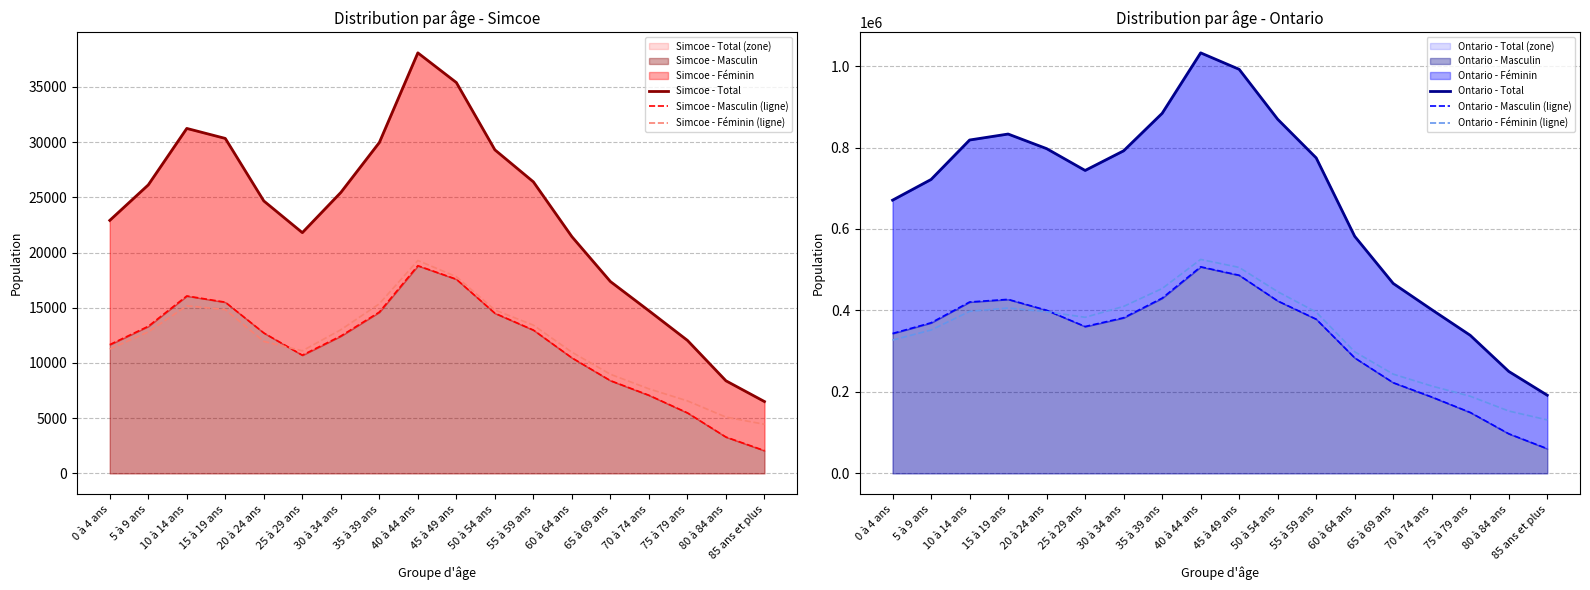

True or false: Ontario - Féminin (ligne) and Simcoe - Masculin (ligne) cross at least once.

False